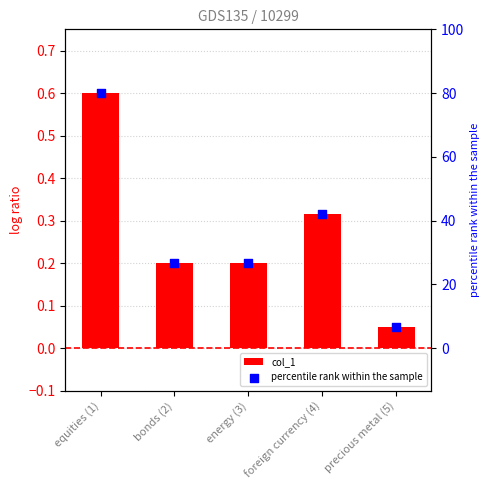

At which category is the sum across all series the highest?

equities (1)